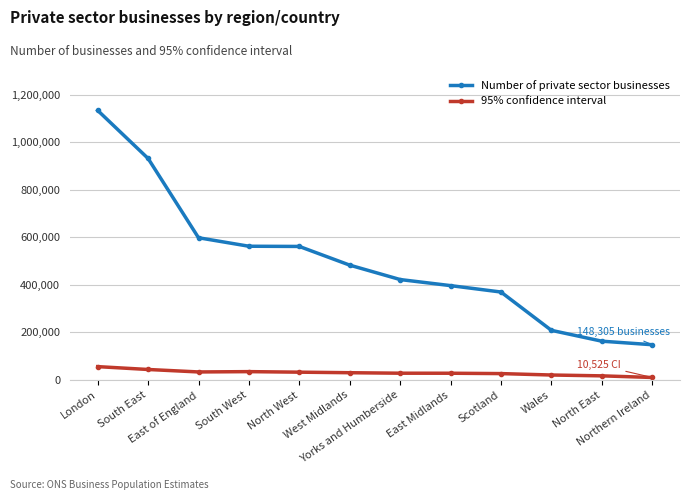

What are all the series names shown in the legend?

Number of private sector businesses, 95% confidence interval